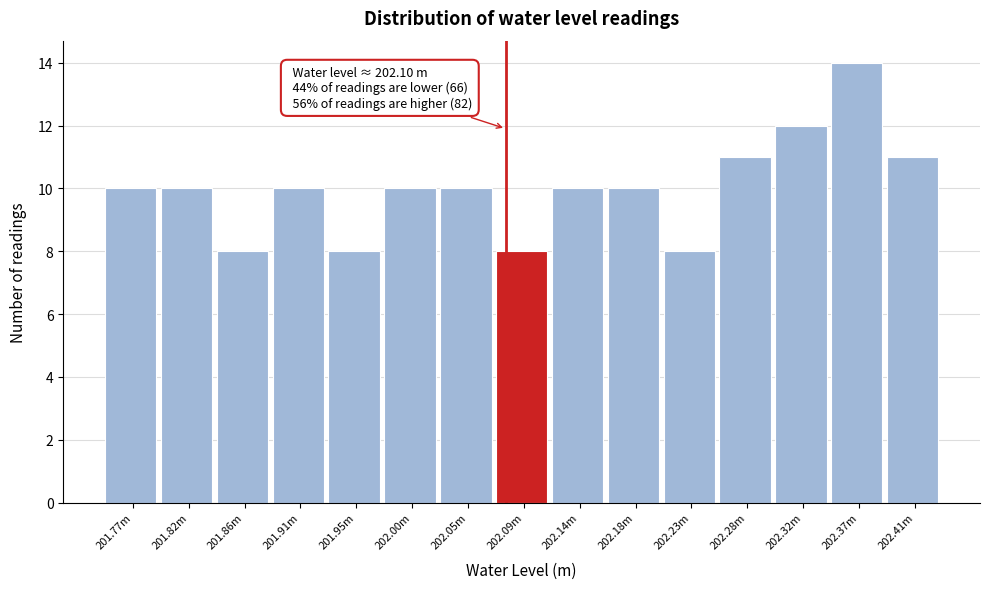

Reading left to right, what are all the values shown in this chart?

201.77m=10	201.82m=10	201.86m=8	201.91m=10	201.95m=8	202.00m=10	202.05m=10	202.09m=8	202.14m=10	202.18m=10	202.23m=8	202.28m=11	202.32m=12	202.37m=14	202.41m=11